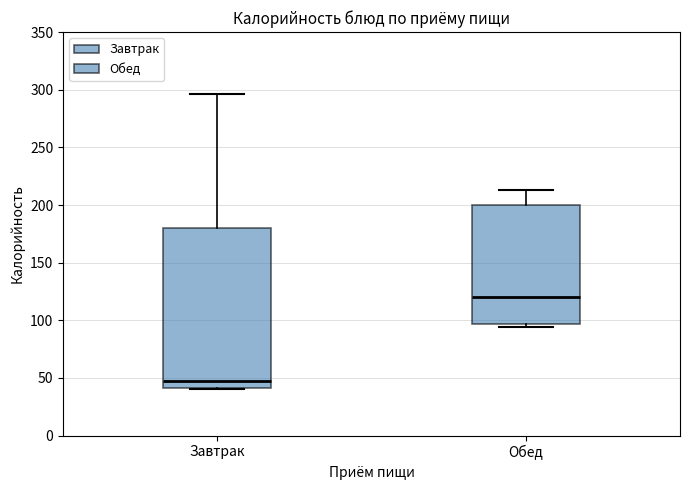

Where does the upper whisker of the box for Завтрак end on the y-axis? The values are not printed on the chart, so give them approximately, as read against the axis.

295